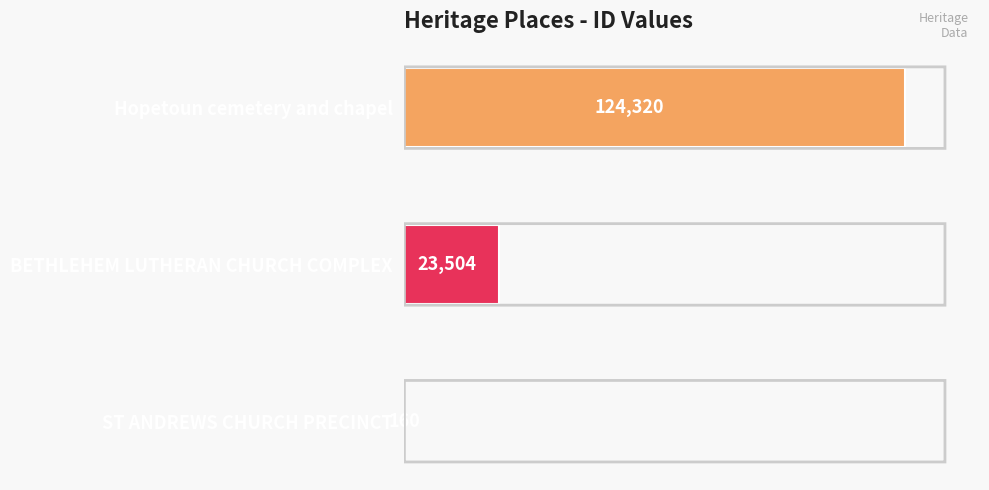

The chart shows a value of 124320 at Hopetoun cemetery and chapel. True or false?

True